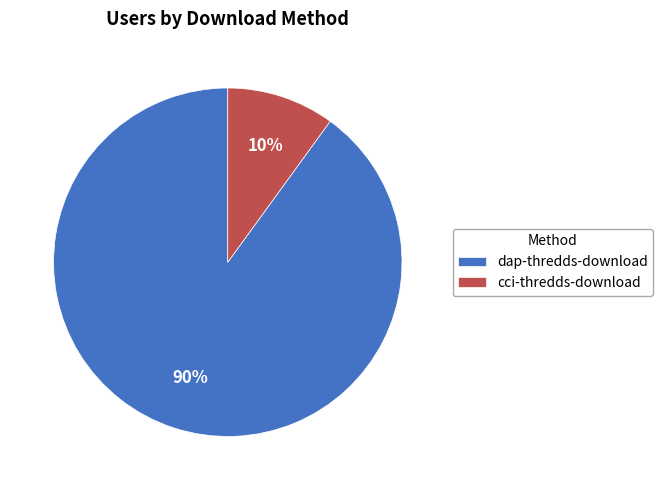

How many slices are in this pie chart?

2